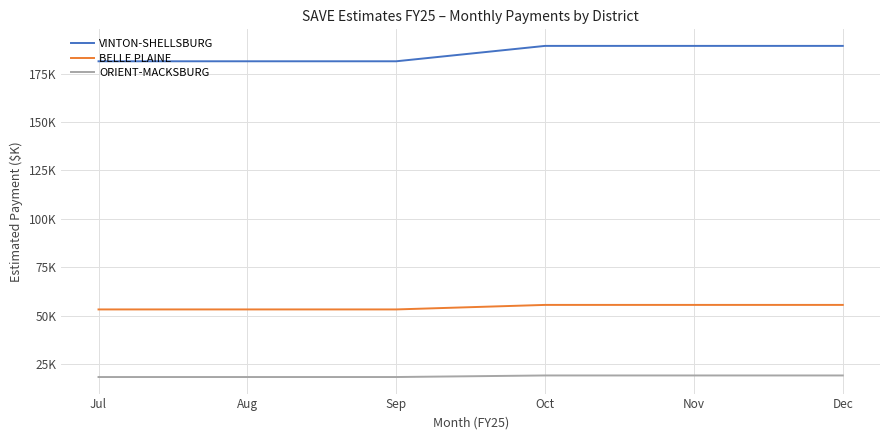

What are all the series names shown in the legend?

VINTON-SHELLSBURG, BELLE PLAINE, ORIENT-MACKSBURG